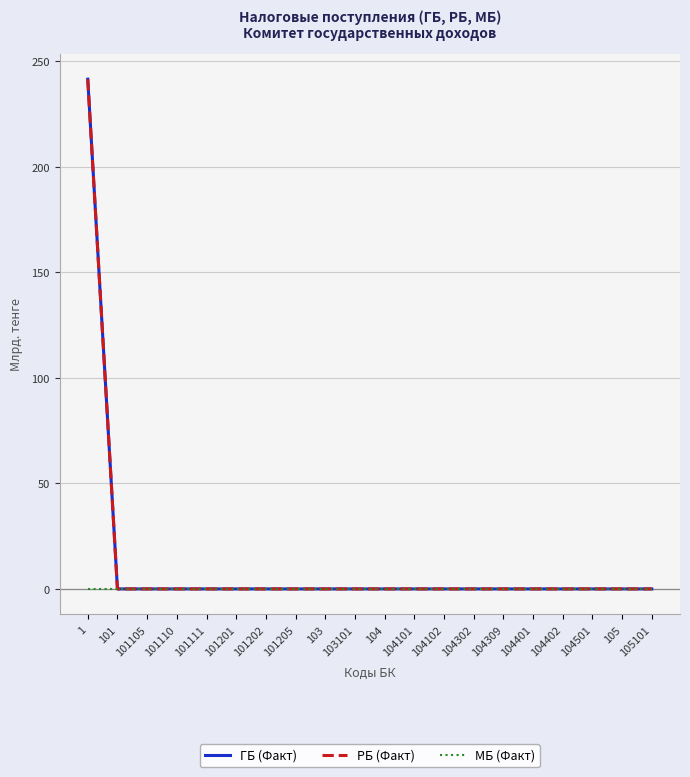

How many distinct data groups are displayed?

3